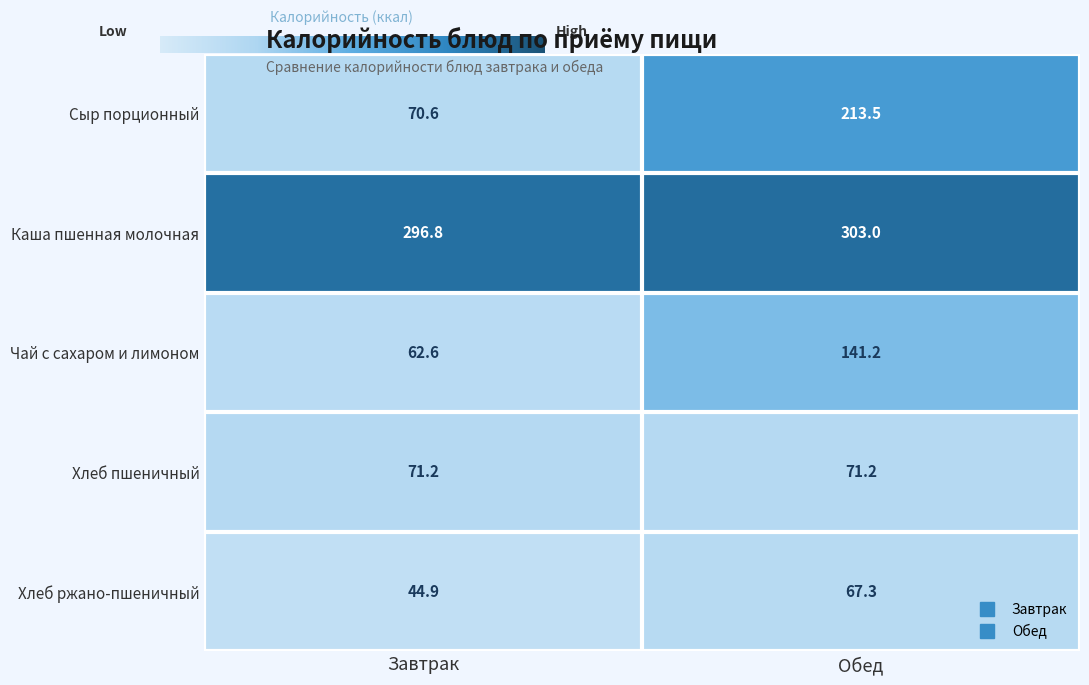

At which category does the chart reach its minimum across all series?

Завтрак